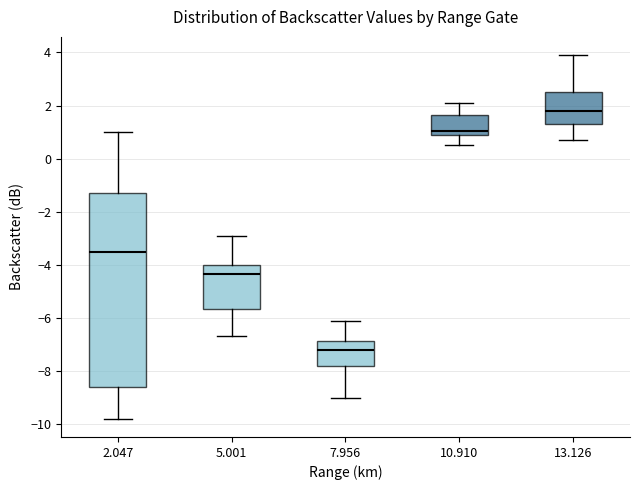

Reading left to right, transcribe this box plot: for each box, give where its median line is, the range the box spans, and where its two whiskers end, as read against the y-axis. The values are not printed on the chart, so give them approximately, as read against the axis.

2.047: median -3.4, box -8.6 to -1.2, whiskers -9.8 to 1.0
5.001: median -4.4, box -5.6 to -4.0, whiskers -6.6 to -2.8
7.956: median -7.2, box -7.8 to -6.8, whiskers -9.0 to -6.0
10.910: median 1.0, box 0.8 to 1.6, whiskers 0.6 to 2.2
13.126: median 1.8, box 1.4 to 2.6, whiskers 0.8 to 4.0